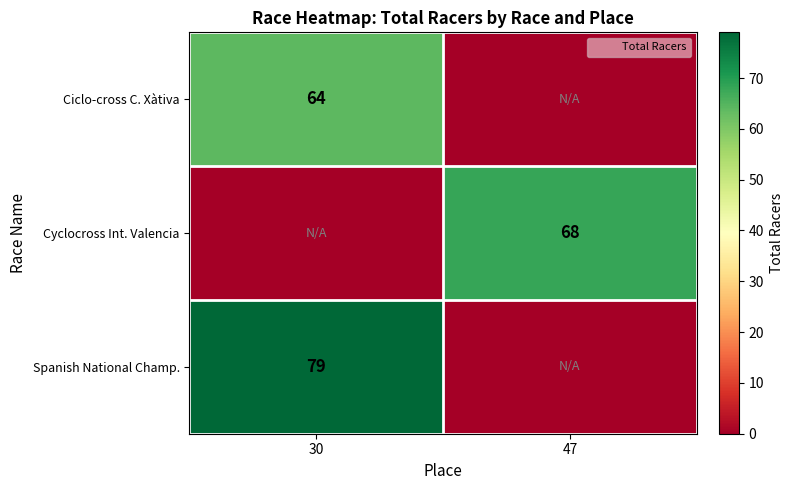

Is the value of Cyclocross Int. Valencia at 47 greater than the value of Ciclo-cross C. Xàtiva at 30?

Yes